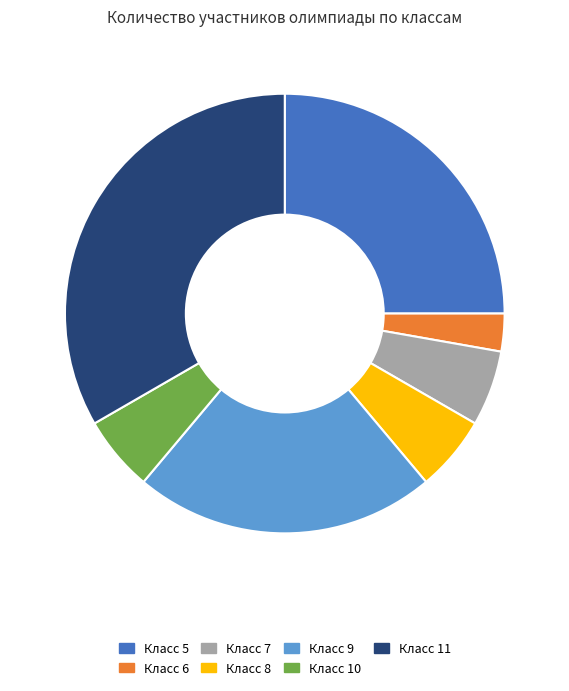

Which slice is the largest?

Класс 11